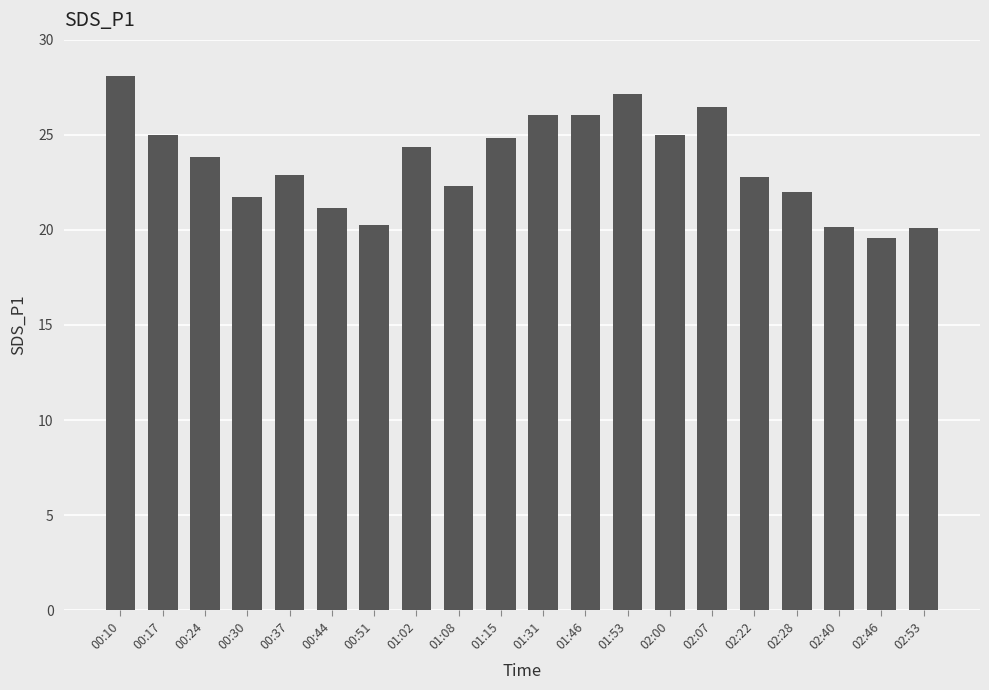

What is the difference between the second highest and second lowest values?

7.1